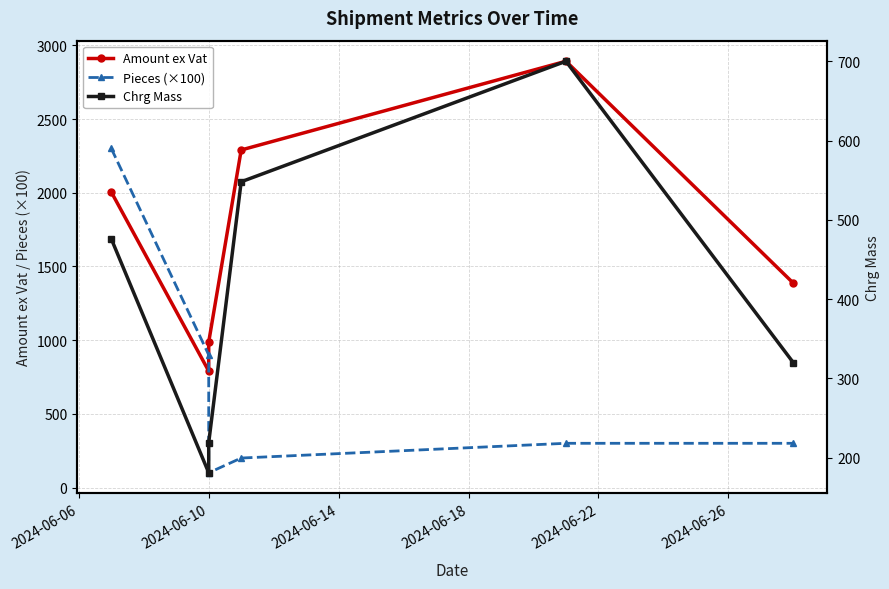

Reading left to right, list all the values displayed in this chart.

Amount ex Vat: 2004.8	790.1	986.9	2289.9	2891.9	1386.9
Pieces (×100): 2300.0	900.0	100.0	200.0	300.0	300.0
Chrg Mass: 476.0	181.0	219.0	548.0	700.0	320.0